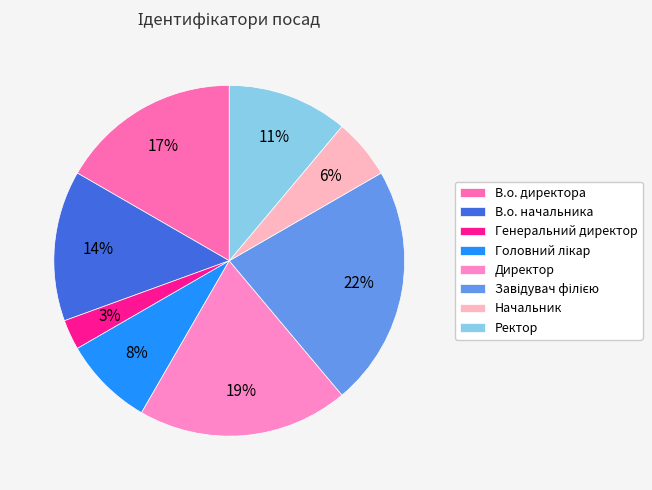

Count the number of slices in the pie.

8